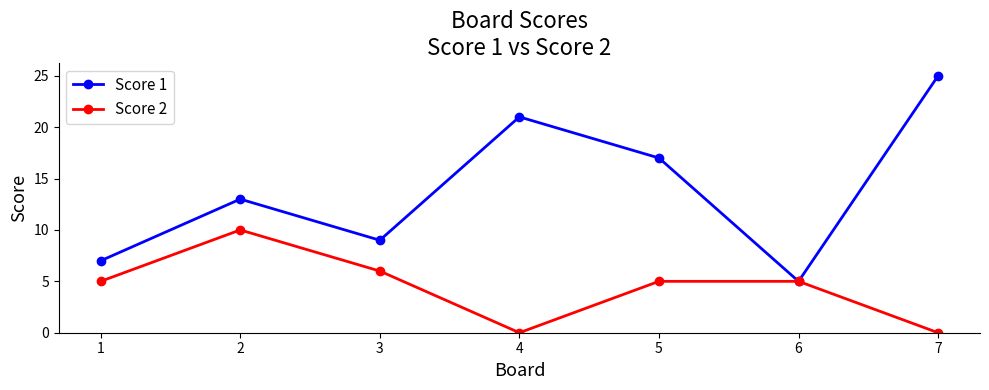

What is the value of the Score 2 point at the 5th from the left?

5